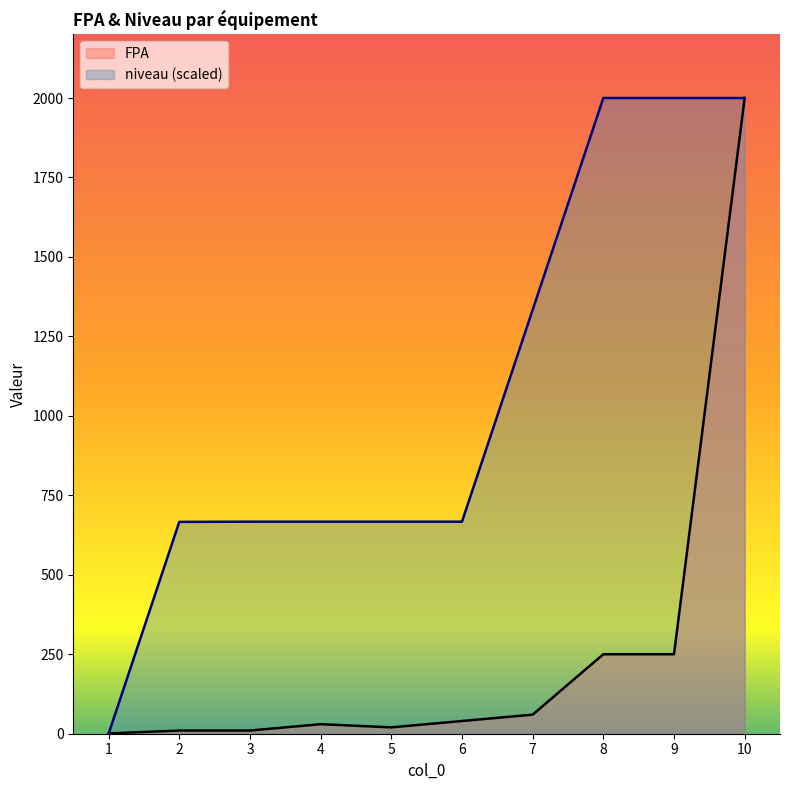

Where is the first local minimum for FPA?

5